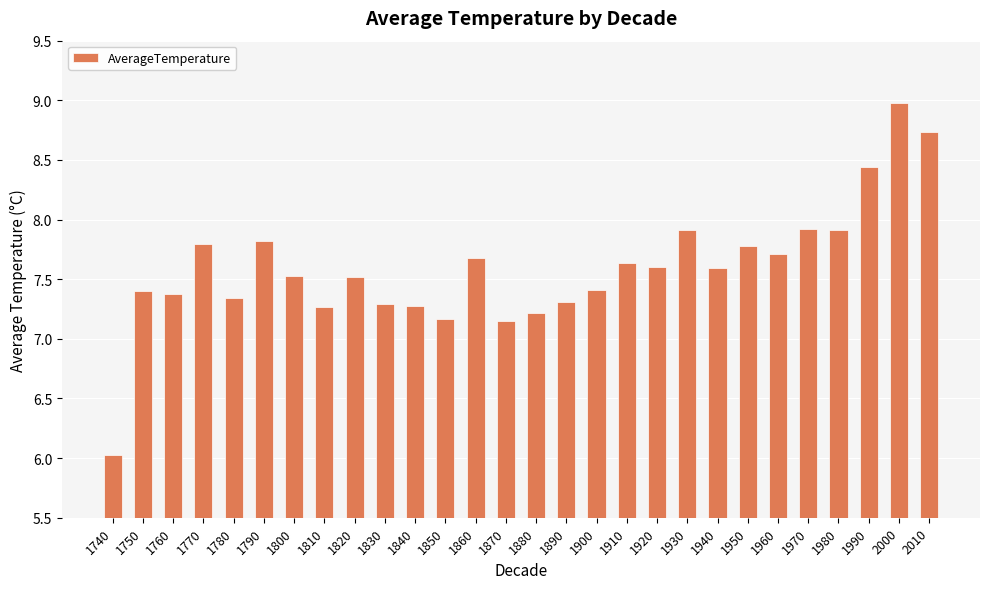

What is the value of the 17th bar from the left?

7.4